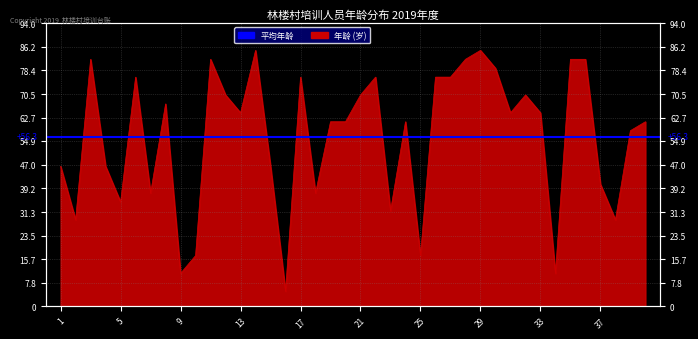

What is the sum of the values at 7 and 1?

84.1